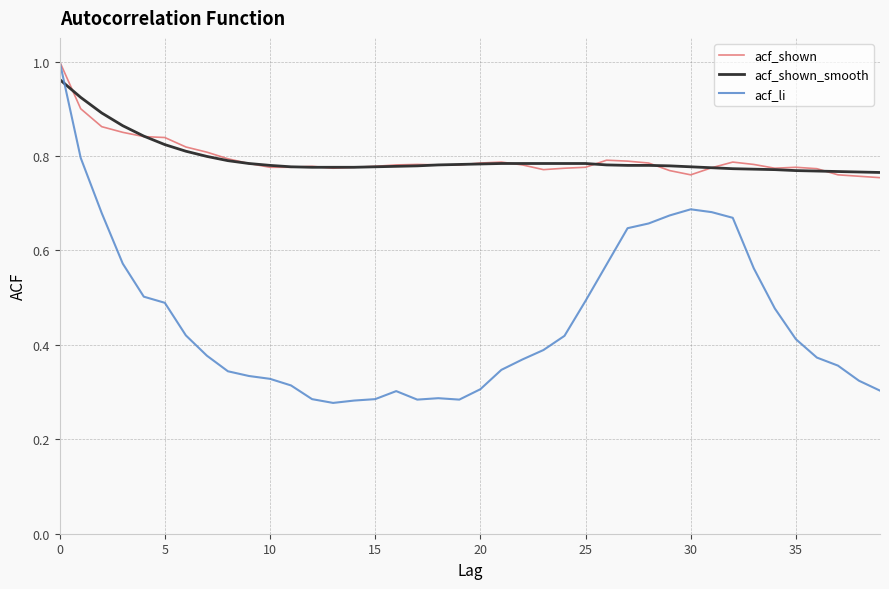

What are all the series names shown in the legend?

acf_shown, acf_shown_smooth, acf_li